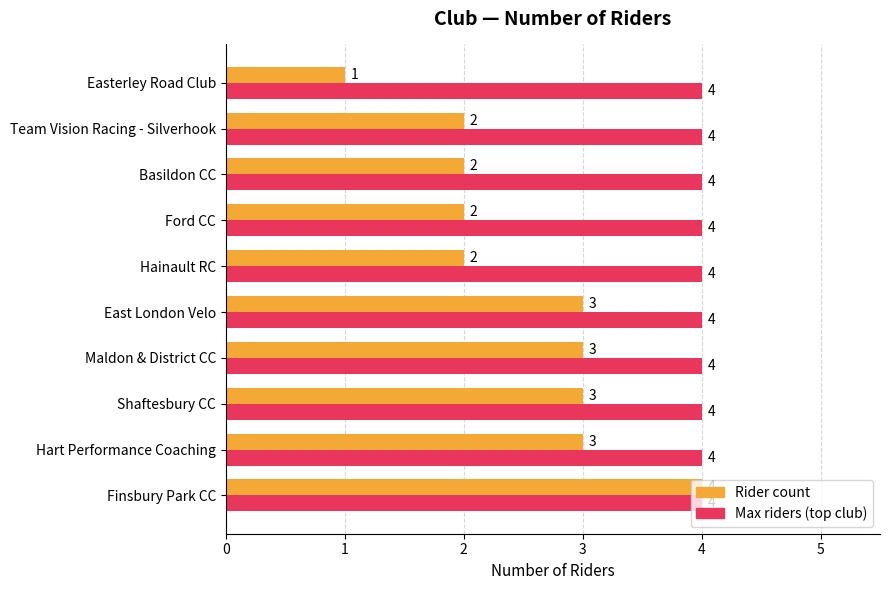

At Shaftesbury CC, list the series in order from smallest to largest.

Rider count, Max riders (top club)